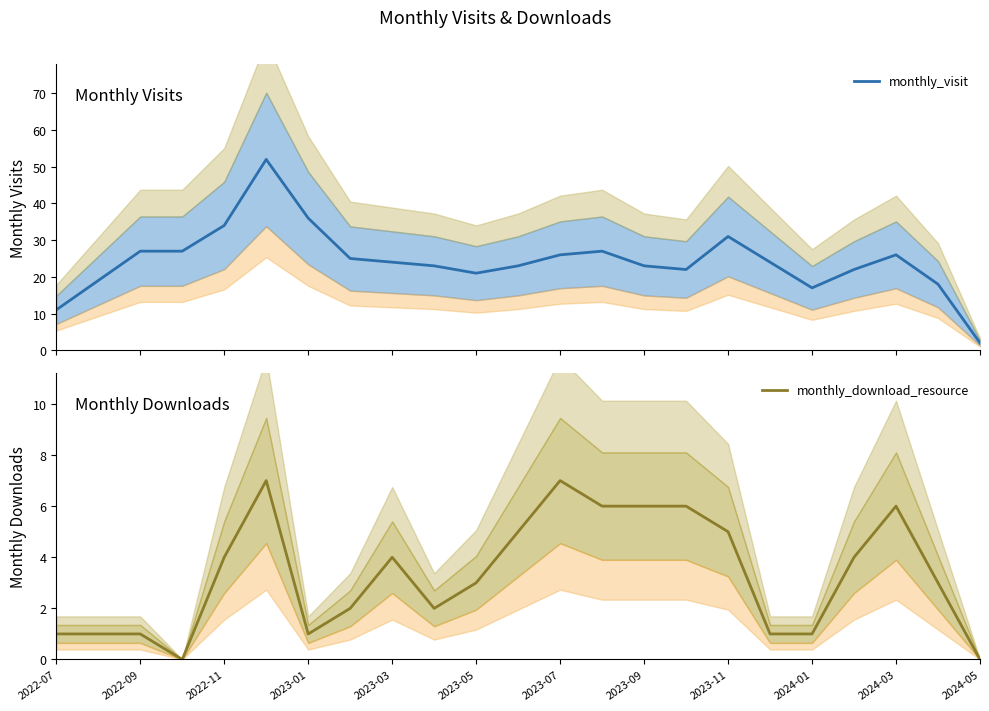

The monthly_download_resource series shows 4 at 2023-03. True or false?

True